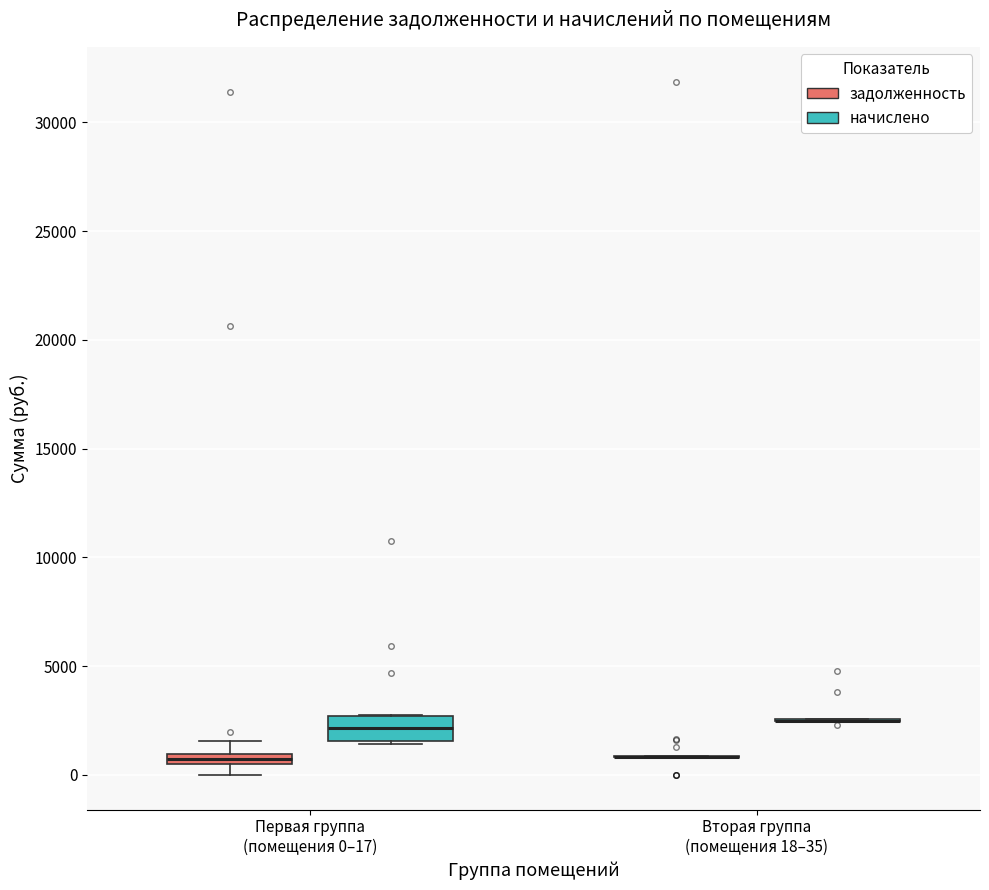

Which box is the tallest, from its lower edge to its upper edge?

Первая группа (помещения 0–17) (начислено)